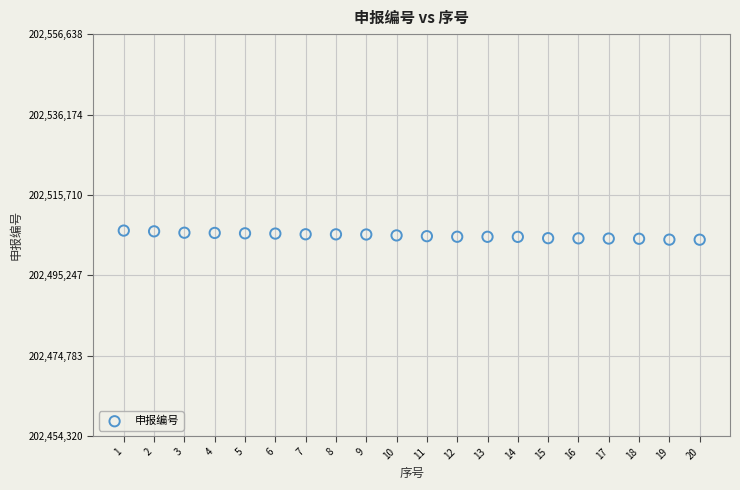

What is the range of Y values (max minus min)?

2318